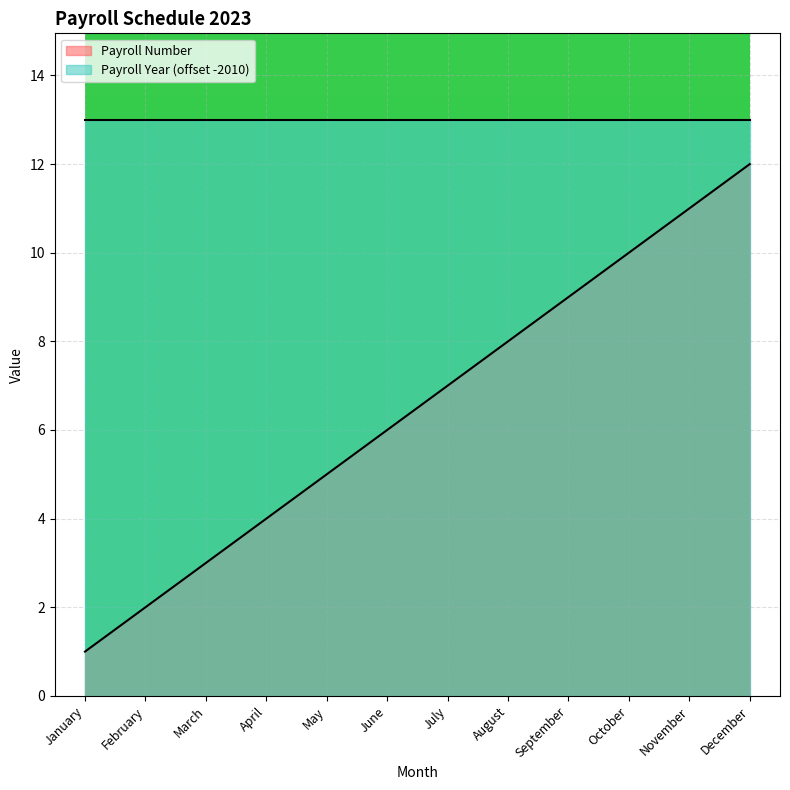

How many lines are shown in the chart?

2